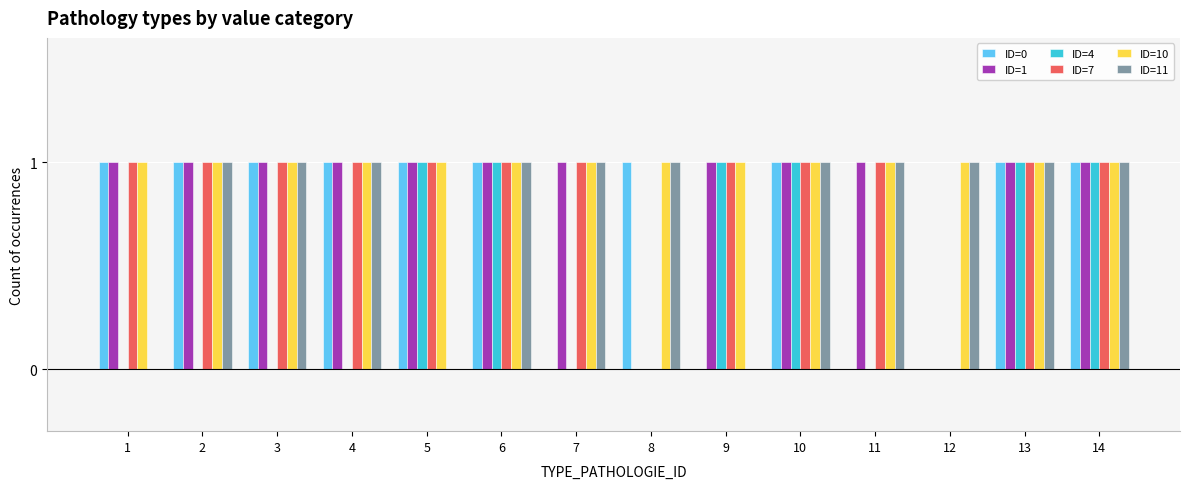

What is the total value across all series at 14?

6